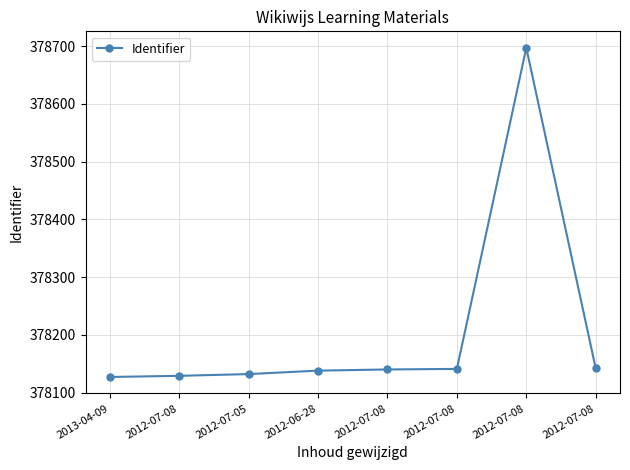

How many data points are less than 378140?

4